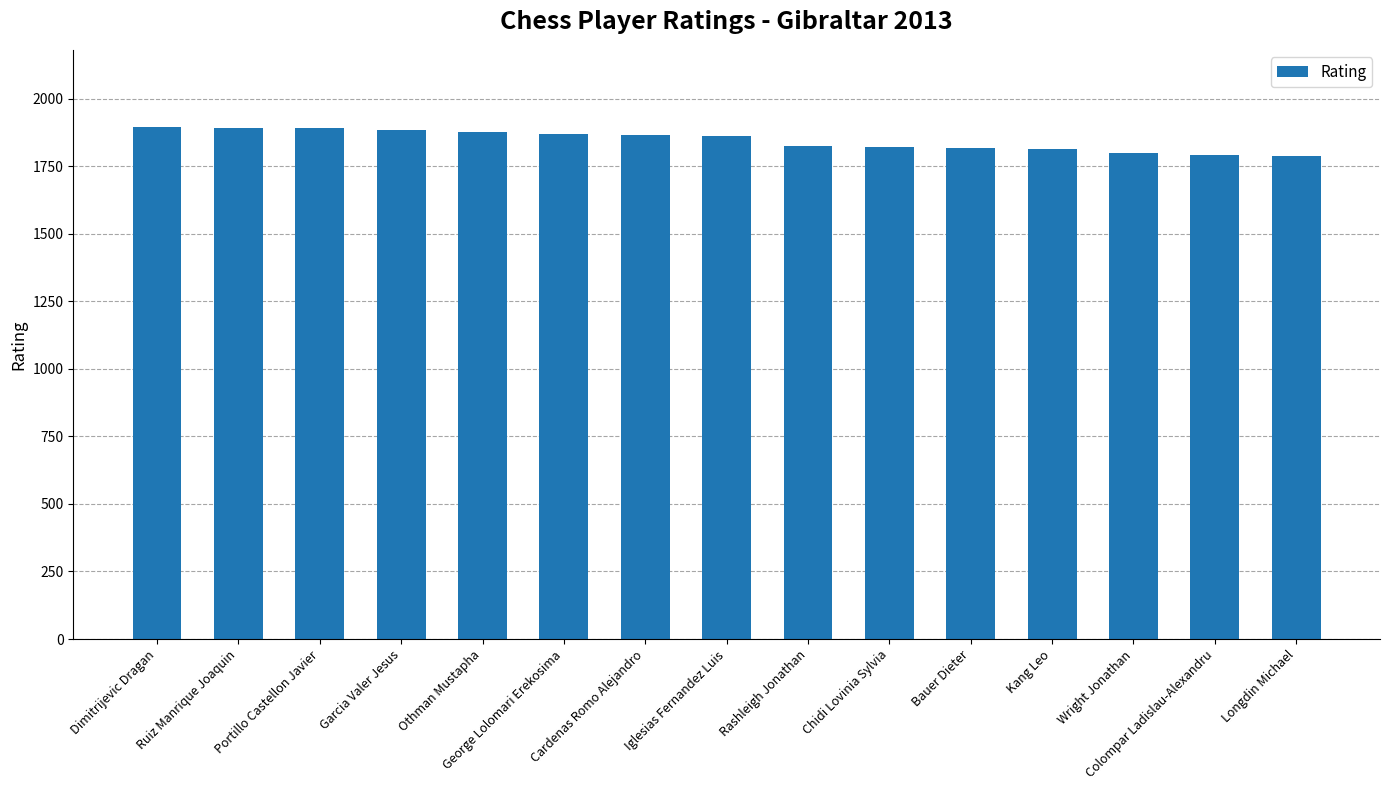

What is the maximum value shown in the chart?

1896